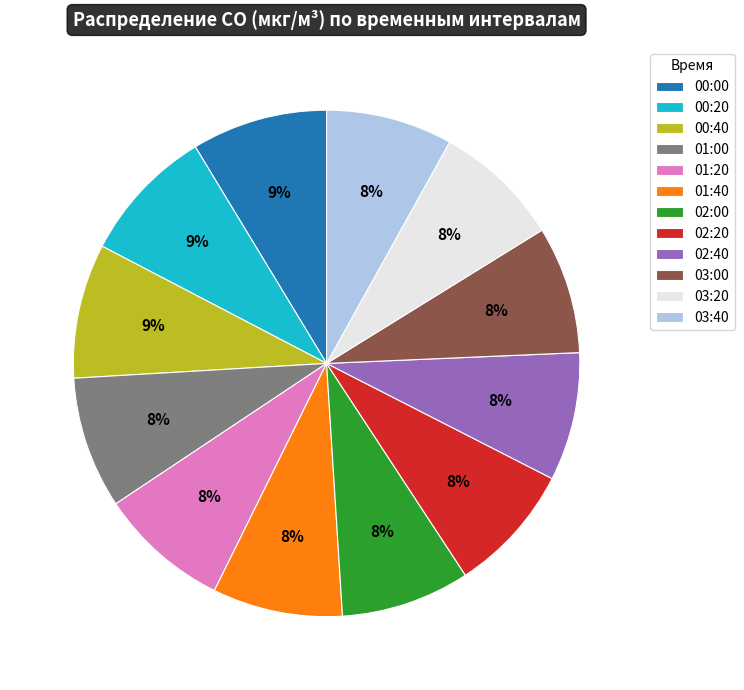

To the nearest percent, what is the combined percentage of 02:40 and 02:20?

16%